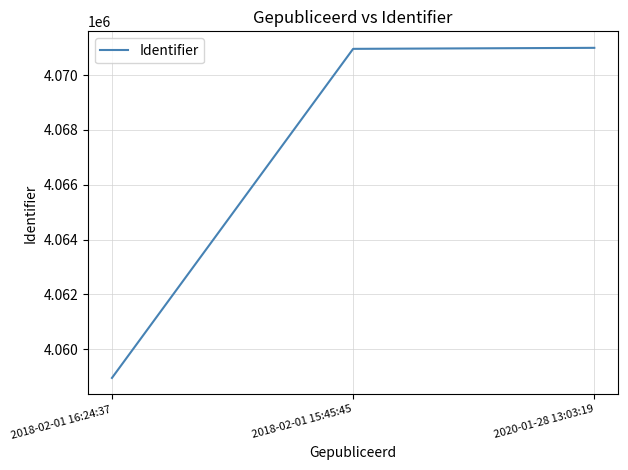

What is the sum of all values?

12200909